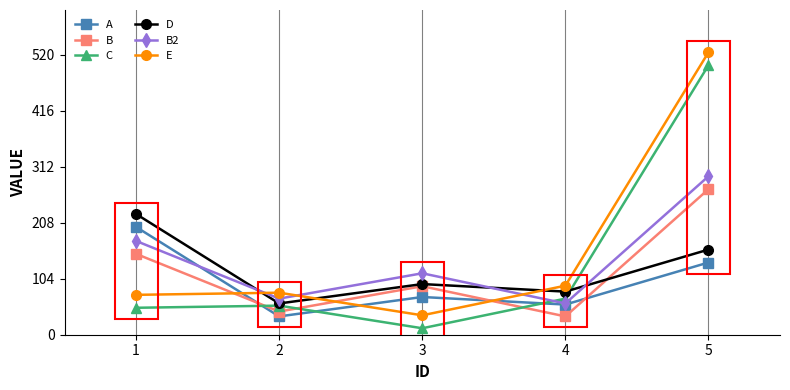

Reading left to right, transcribe all the data shown in this chart.

A: 200	34	70	56	134
B: 150	43	90	34	270
C: 50	54	12	67	500
D: 224	58	94	80	158
B2: 174	67	114	58	294
E: 74	78	36	91	524